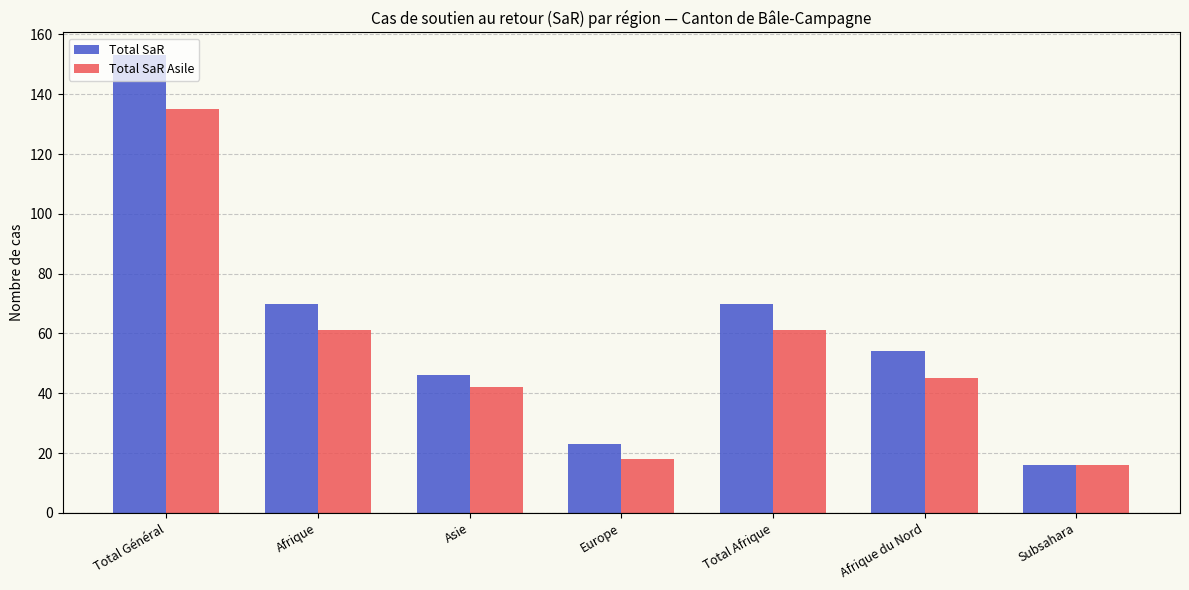

What is the greatest value displayed?

153